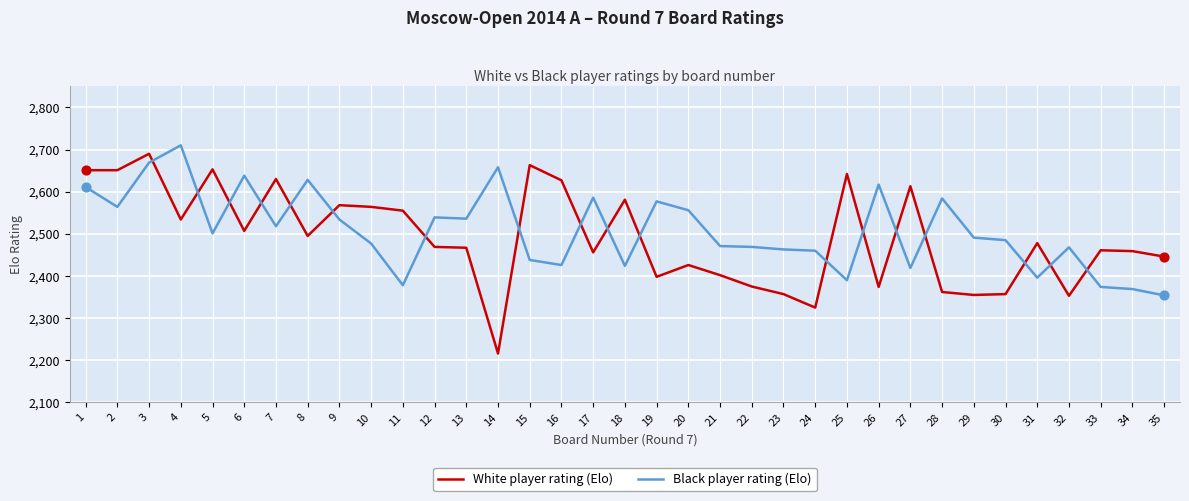

What is the total value across all series at 27?

5032